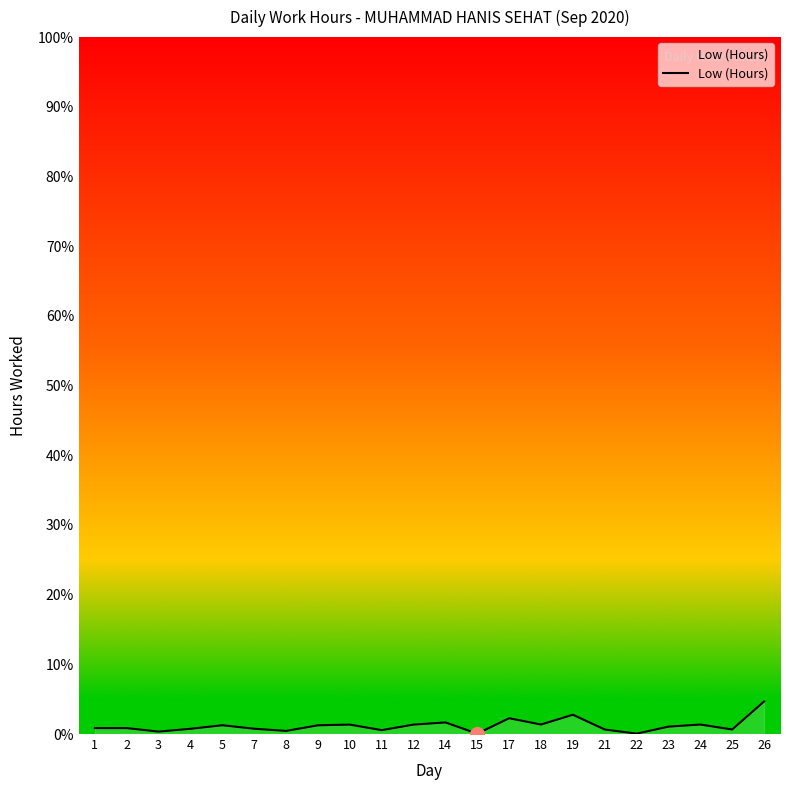

What is the difference between the second highest and minimum values?

2.7